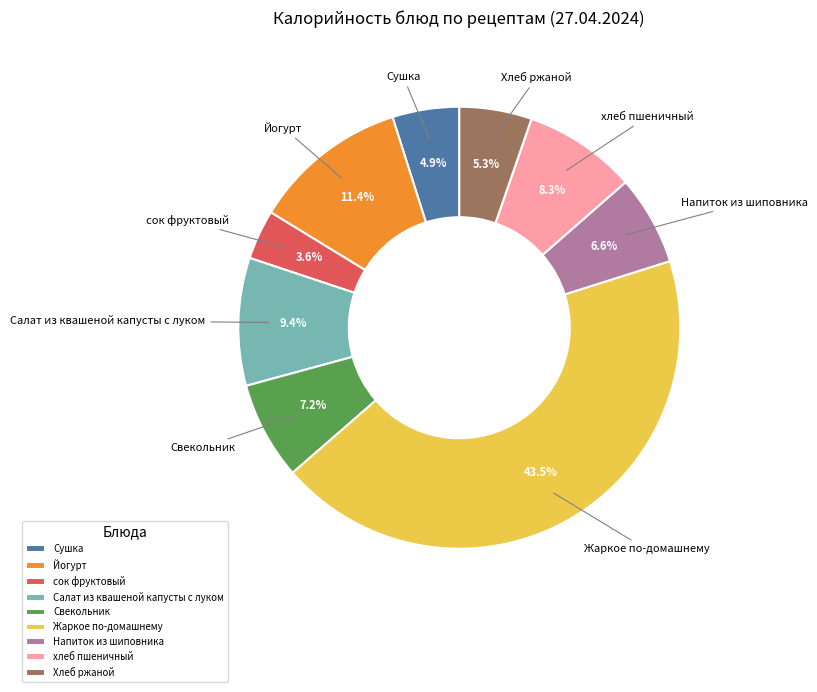

What percentage do Свекольник and Хлеб ржаной together represent?

12.5%